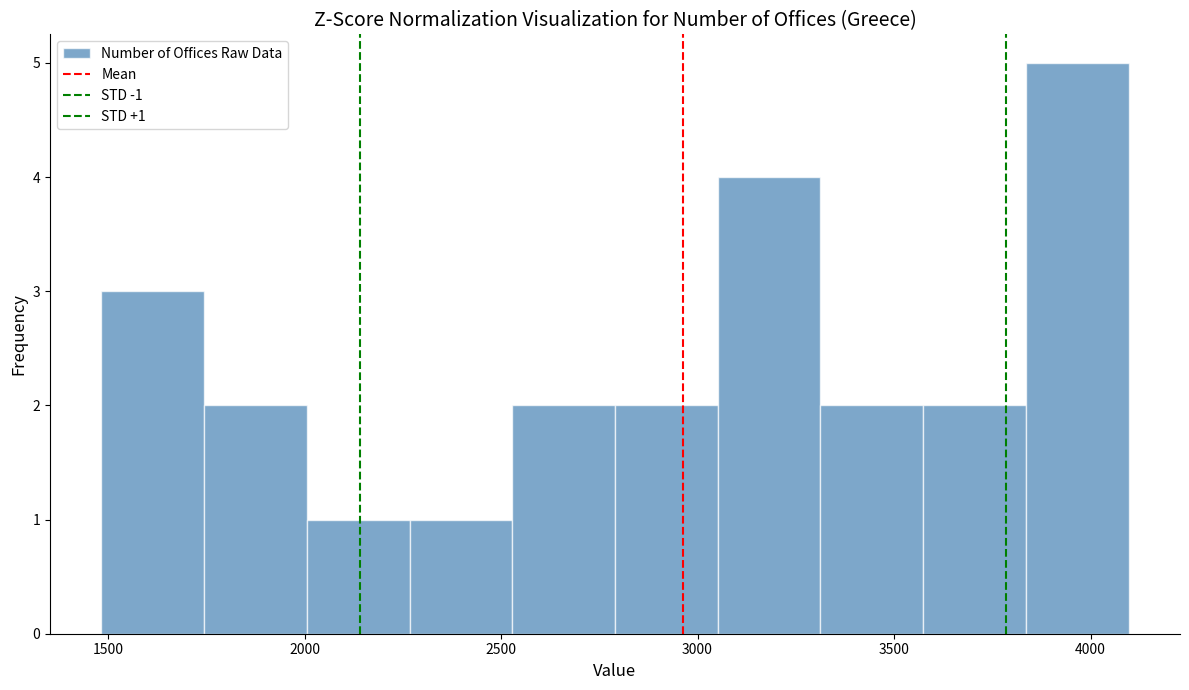

Over which range of the x-axis is the bar tallest?

3850 to 4100